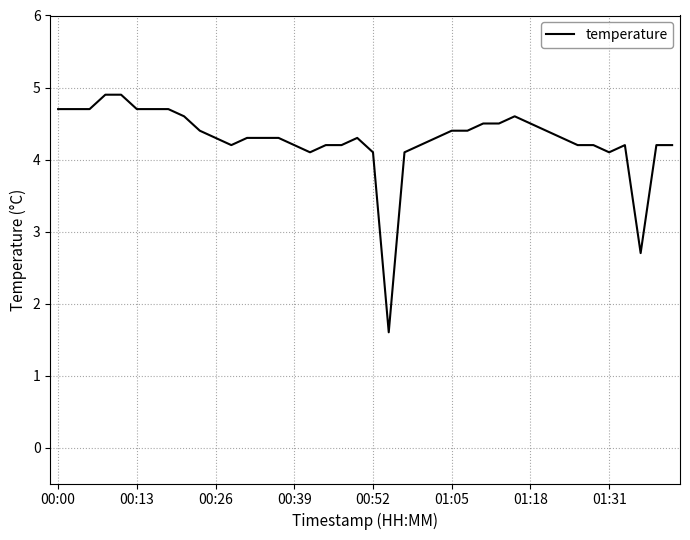

What is the greatest value displayed?

4.9